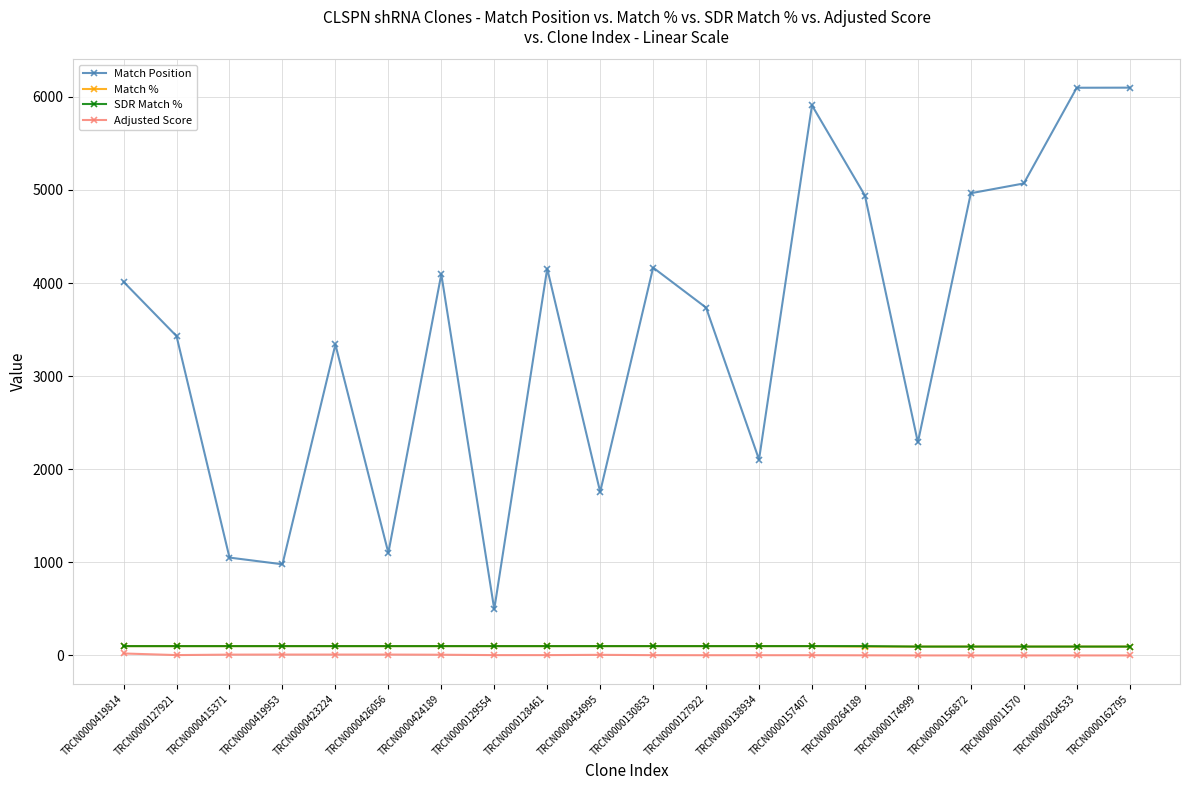

Between TRCN0000127921 and TRCN0000204533, which series saw the biggest shift?

Match Position